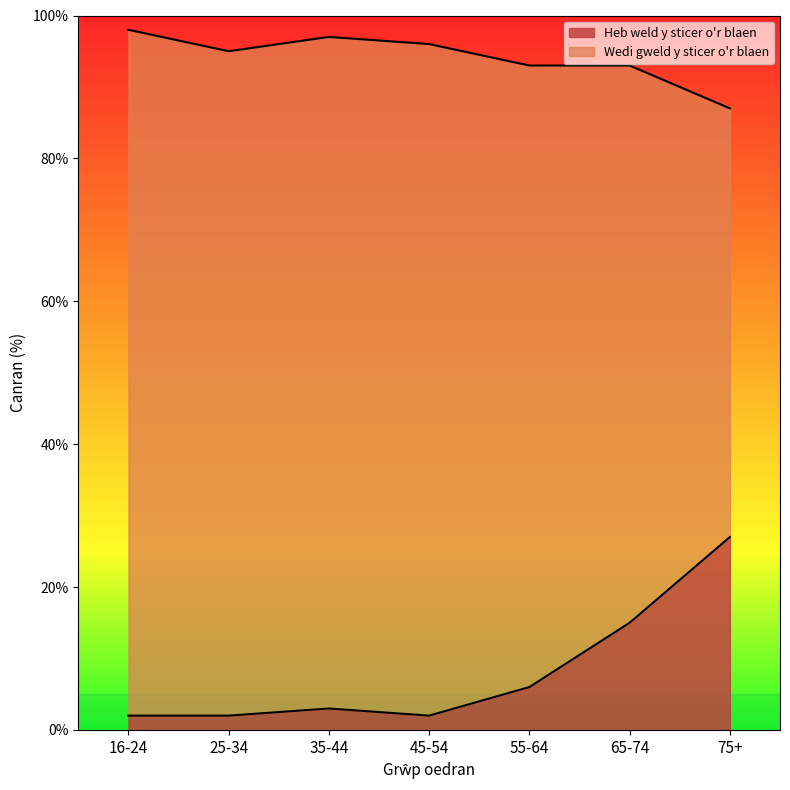

How many lines are shown in the chart?

2